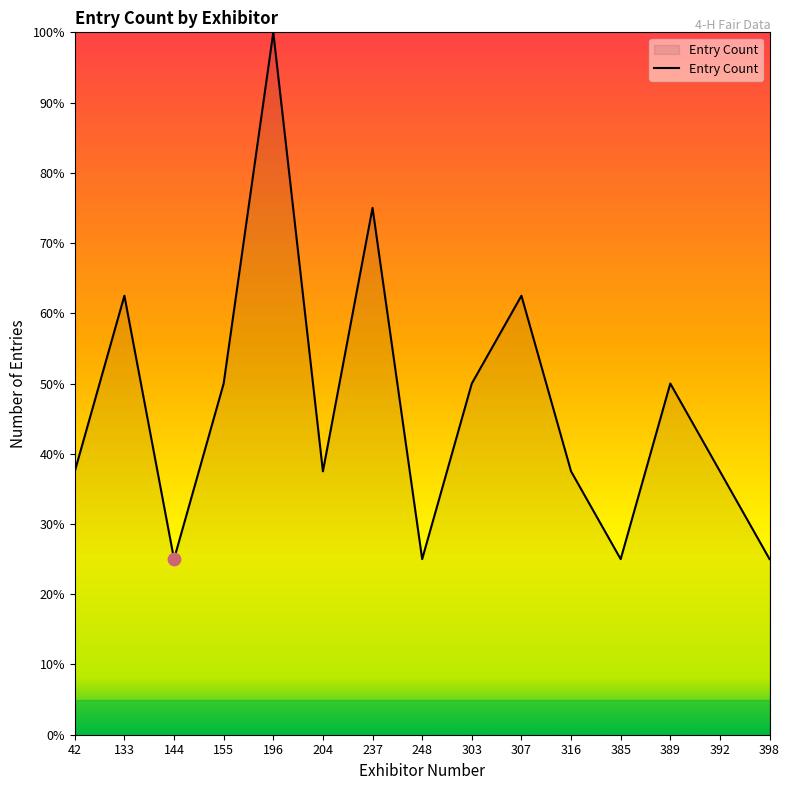

What is the change in value from 248 to 392?

+12.5